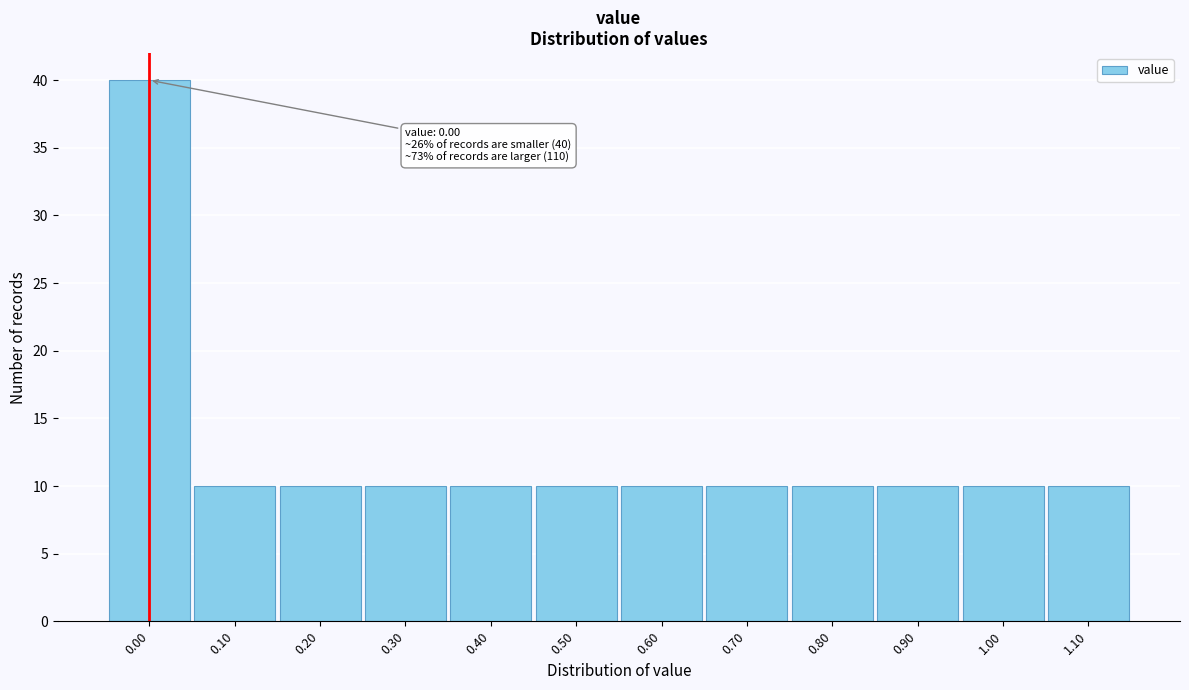

Reading right to left, what are all the values shown in this chart?

1.10=10	1.00=10	0.90=10	0.80=10	0.70=10	0.60=10	0.50=10	0.40=10	0.30=10	0.20=10	0.10=10	0.00=40